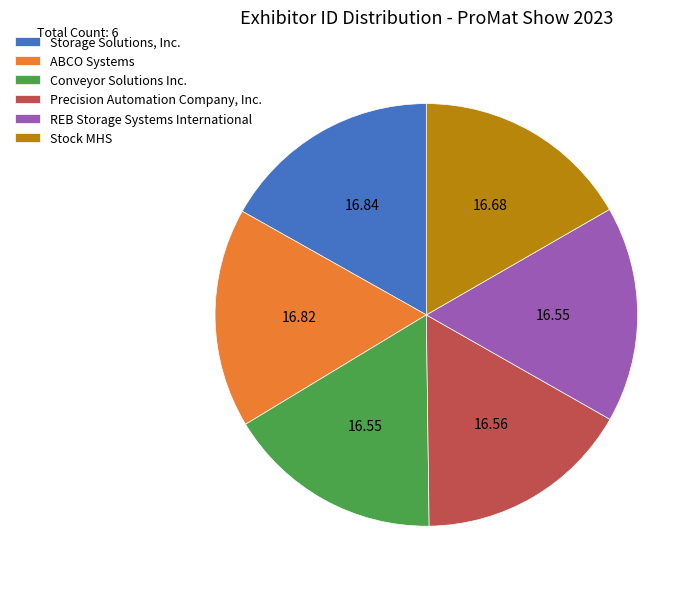

Is there a majority slice in this chart?

No